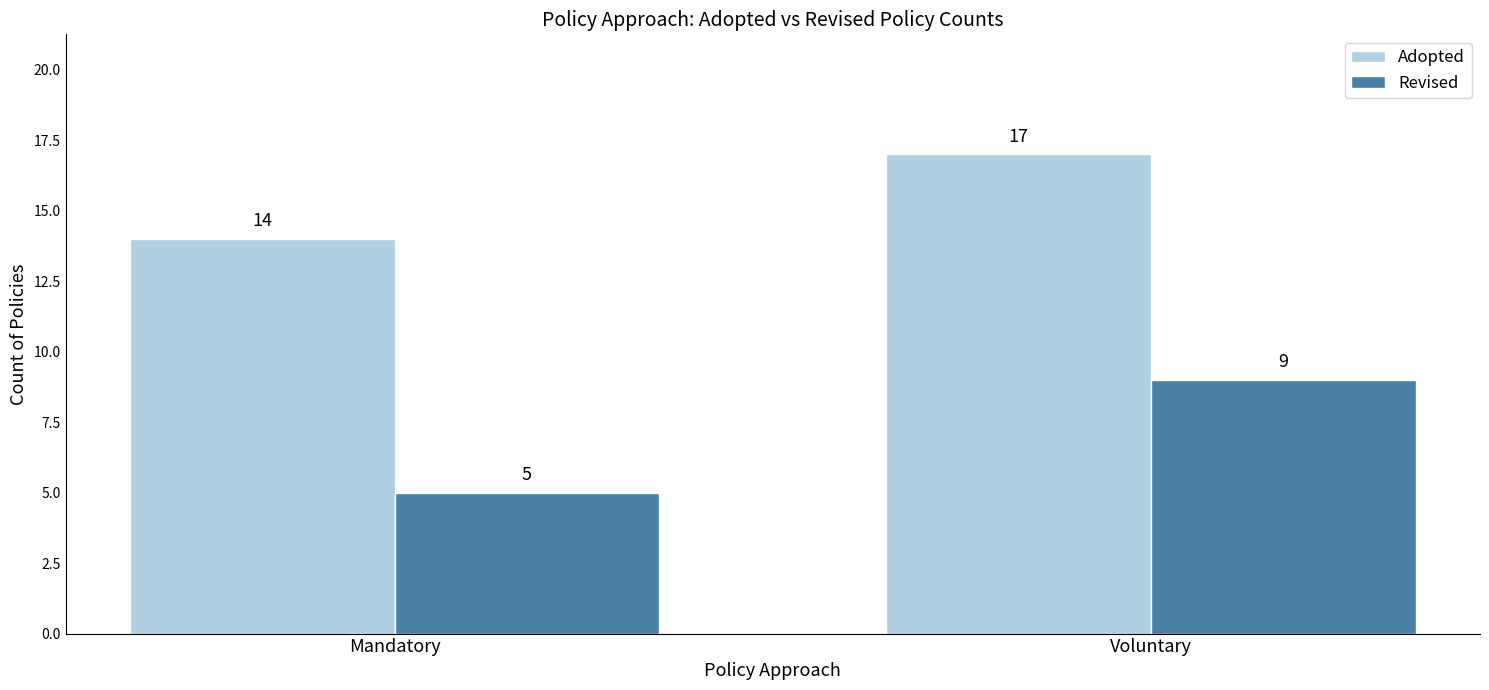

How many Adopted values are between 14 and 17?

2